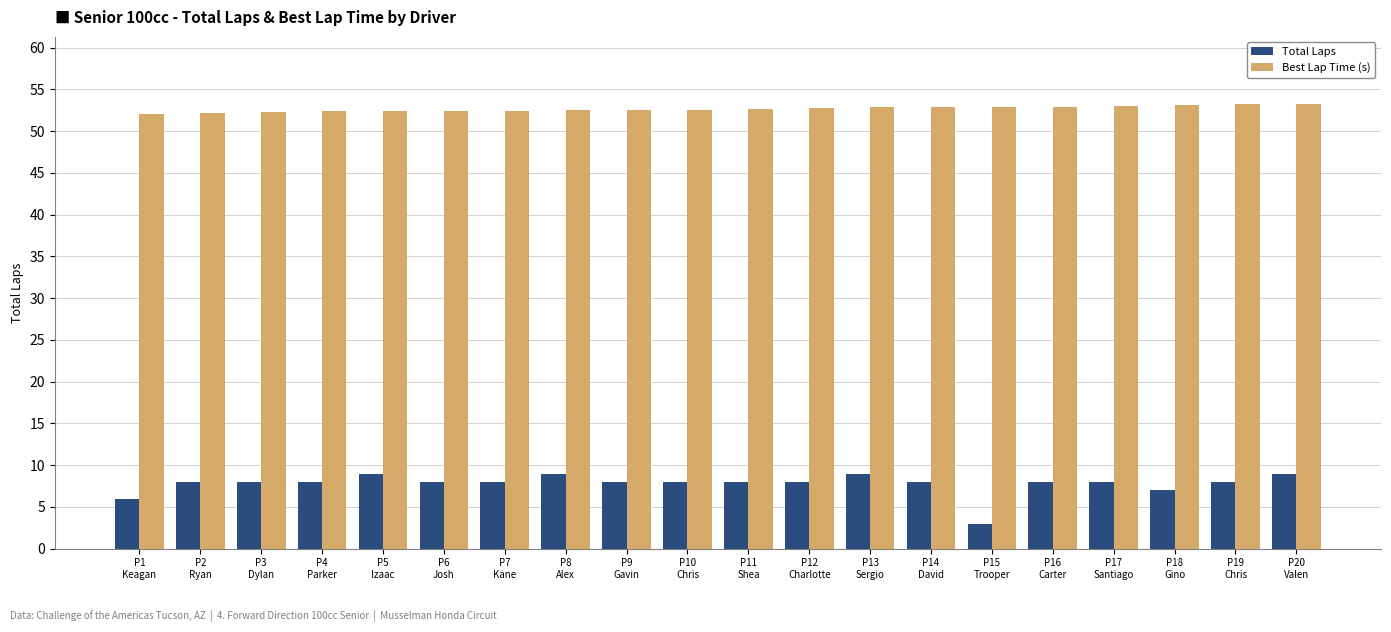

What is the average value of the Best Lap Time (s) series?

52.7